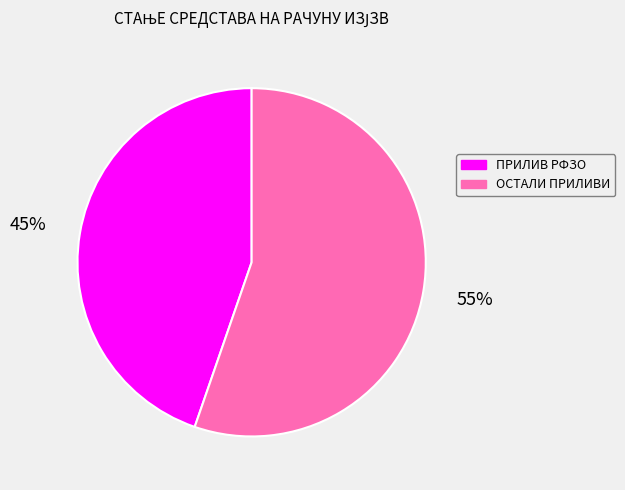

Is there a majority slice in this chart?

Yes